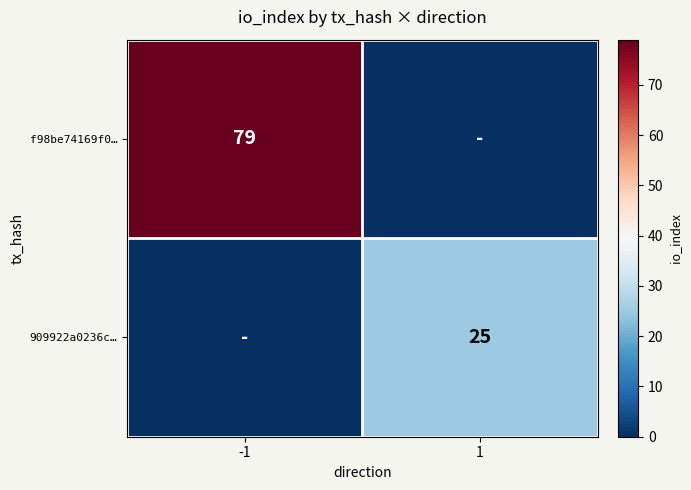

Is it true that f98be74169f0… equals 30 at -1?

False